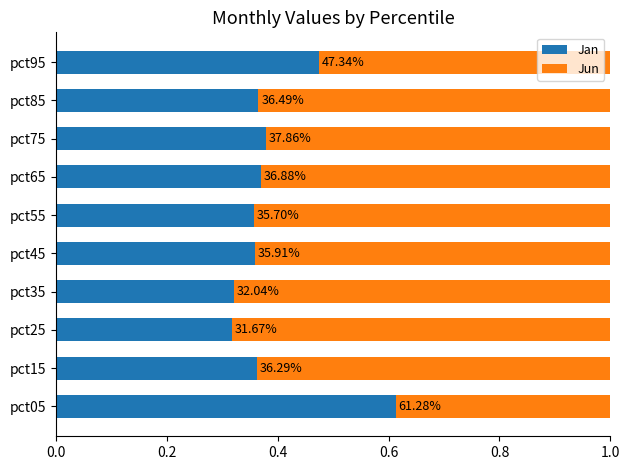

What is the difference between the maximum and minimum values in the Jan series?

0.3